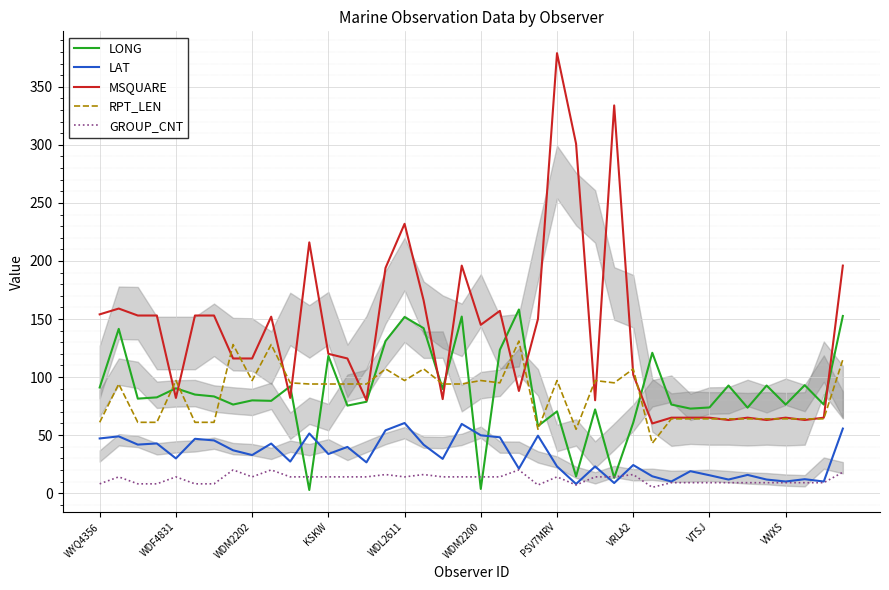

How many lines are shown in the chart?

5